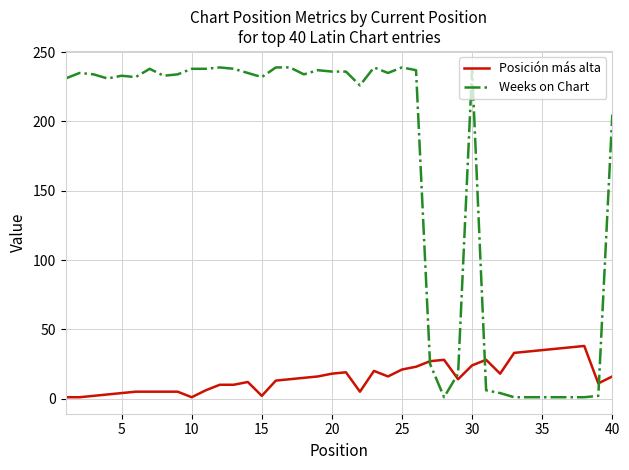

Which series has the largest range (max minus min)?

Weeks on Chart